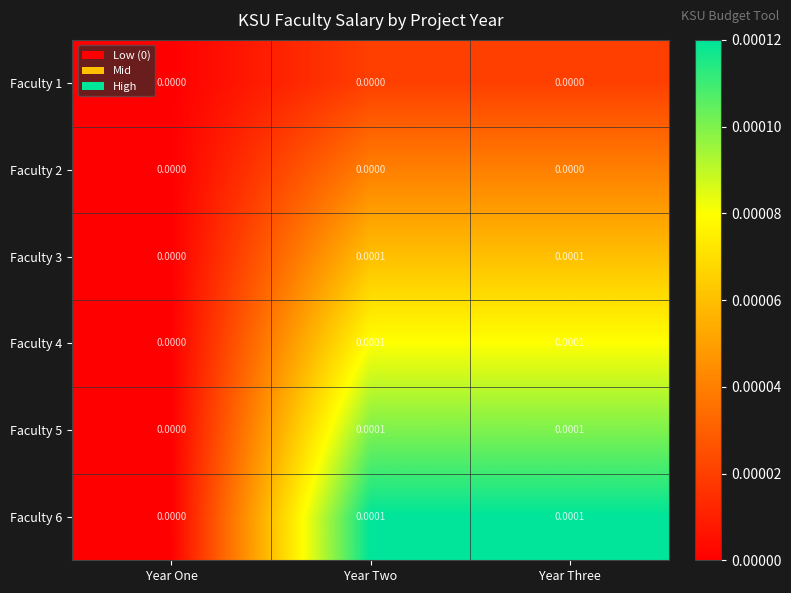

Is the value of Faculty 2 at Year Two greater than the value of Faculty 5 at Year Three?

No